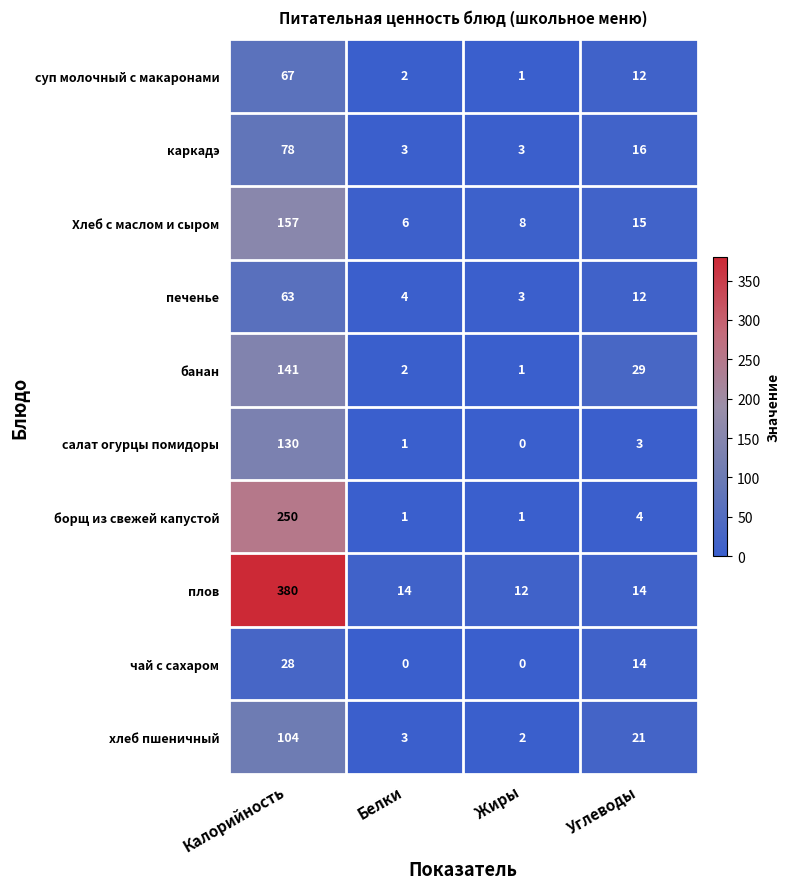

At how many categories does at least one series exceed 279?

1